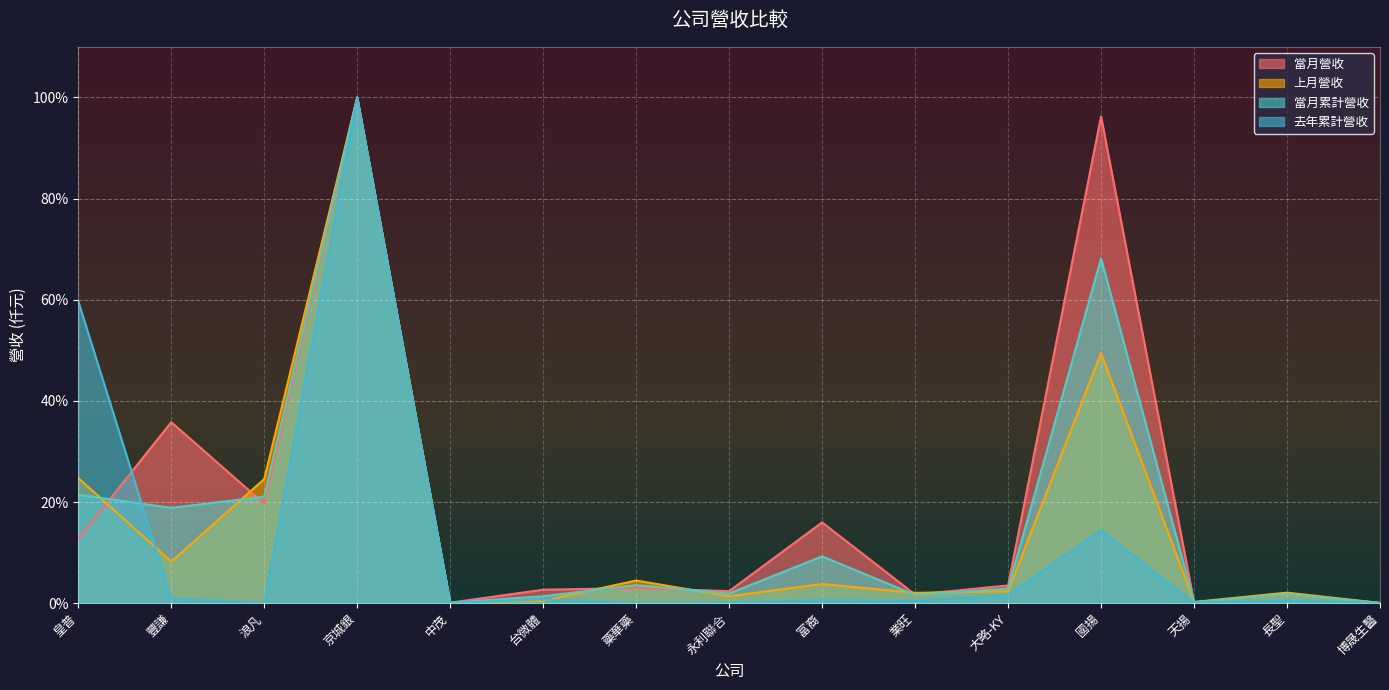

What is the maximum value for 當月累計營收?

100.0